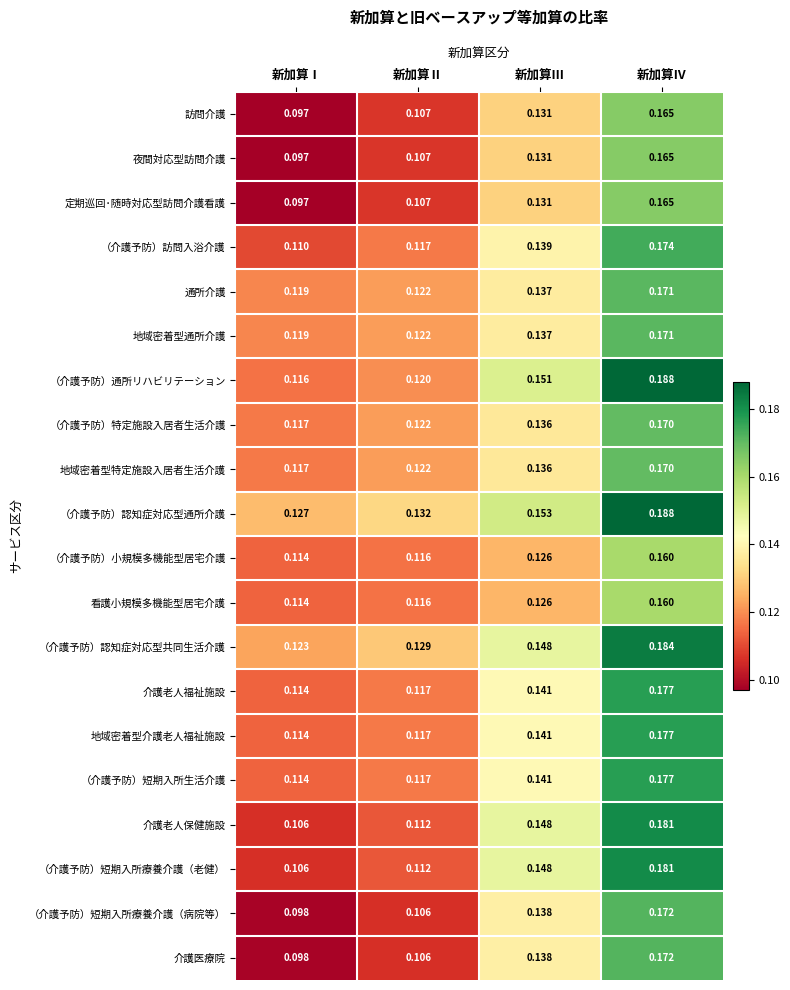

At which label does （介護予防）小規模多機能型居宅介護 reach its peak?

新加算Ⅳ